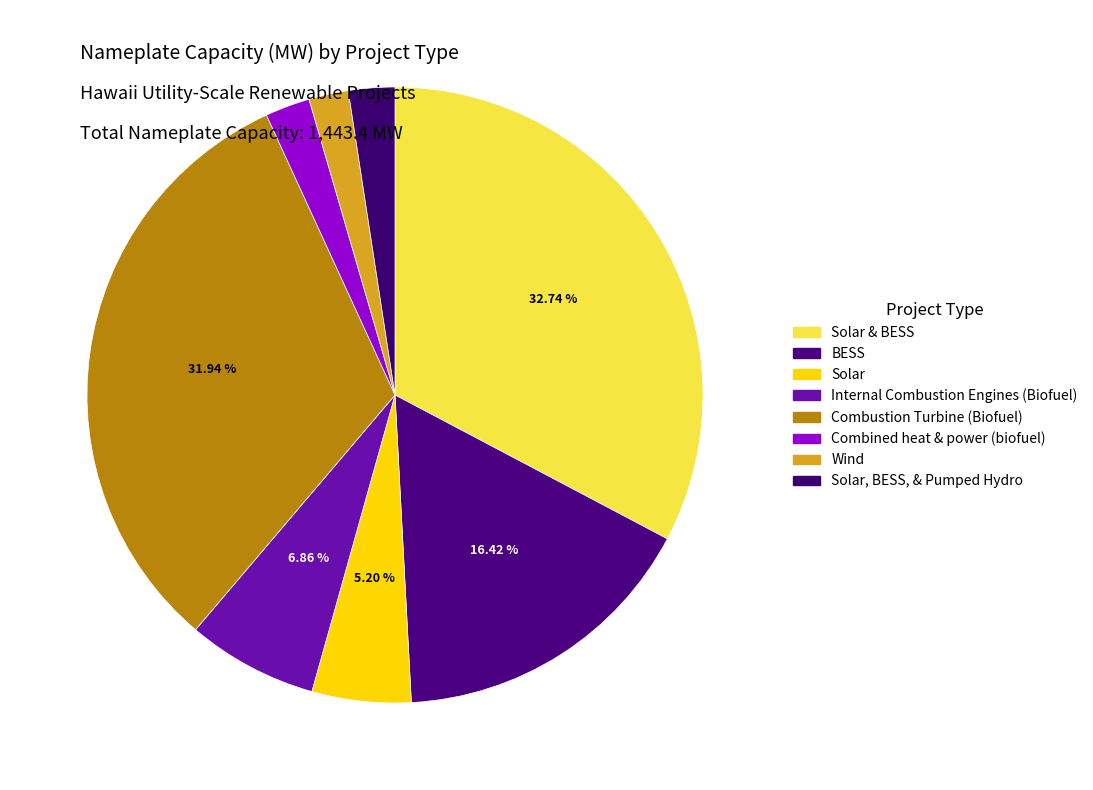

What is the smallest slice in the pie chart?

Wind